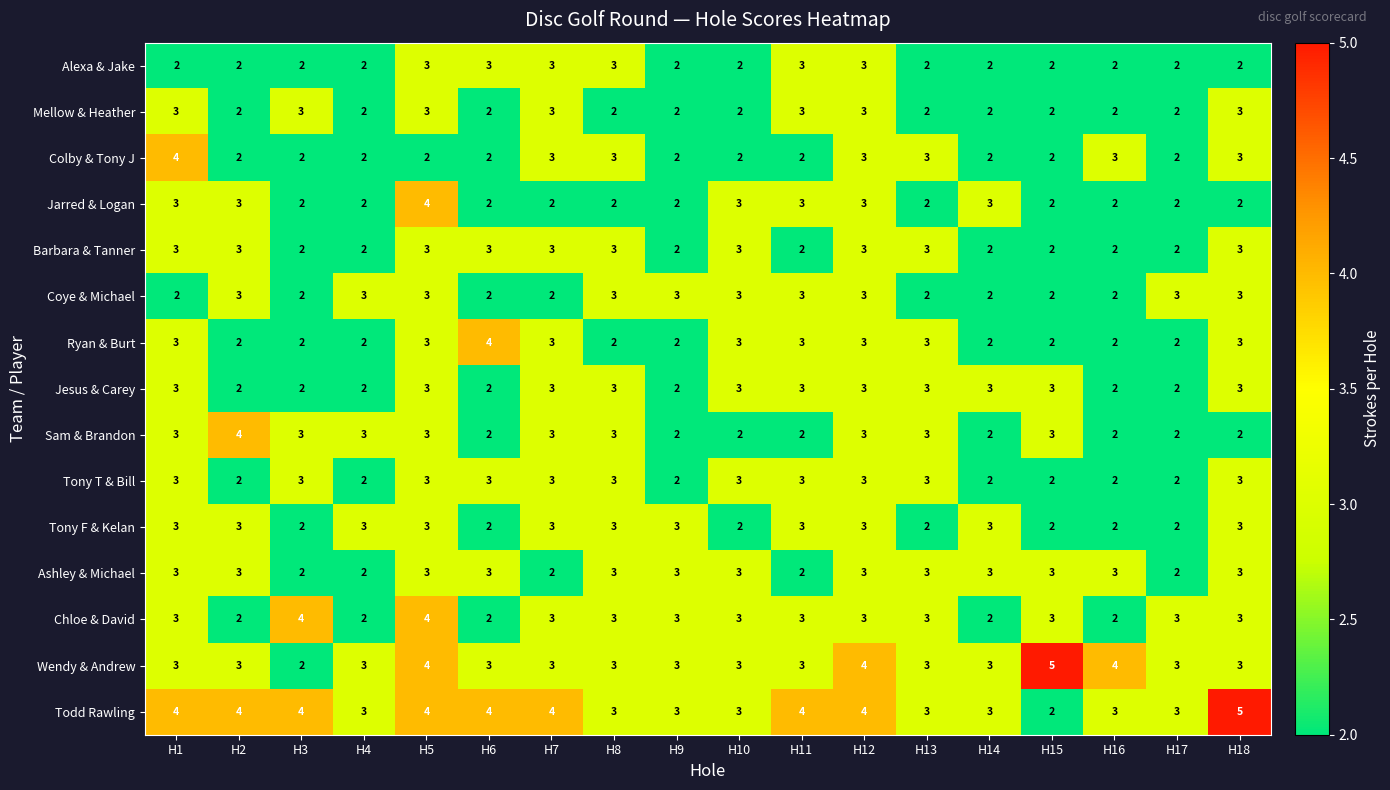

Which category has the highest value in the Jarred & Logan series?

H5